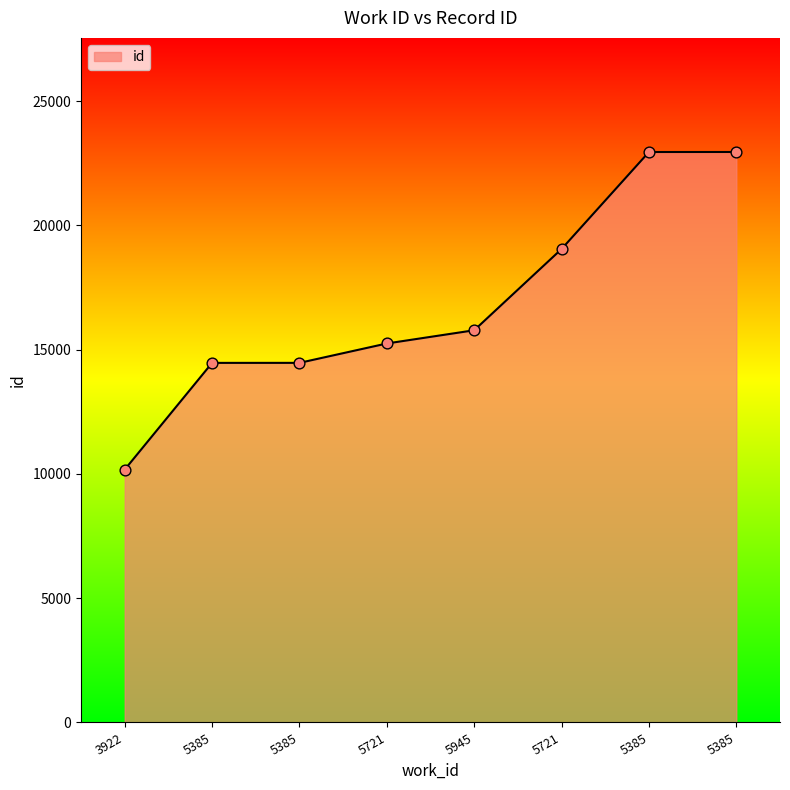

What is the change in value from 3922 to 5385?

+12780